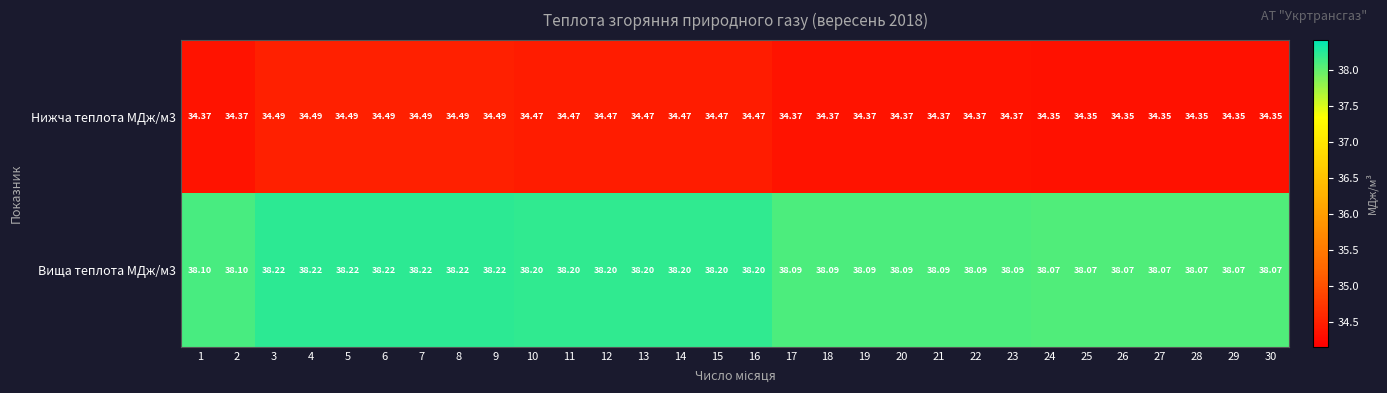

Rank the series at 15 from highest to lowest value.

Вища теплота МДж/м3, Нижча теплота МДж/м3